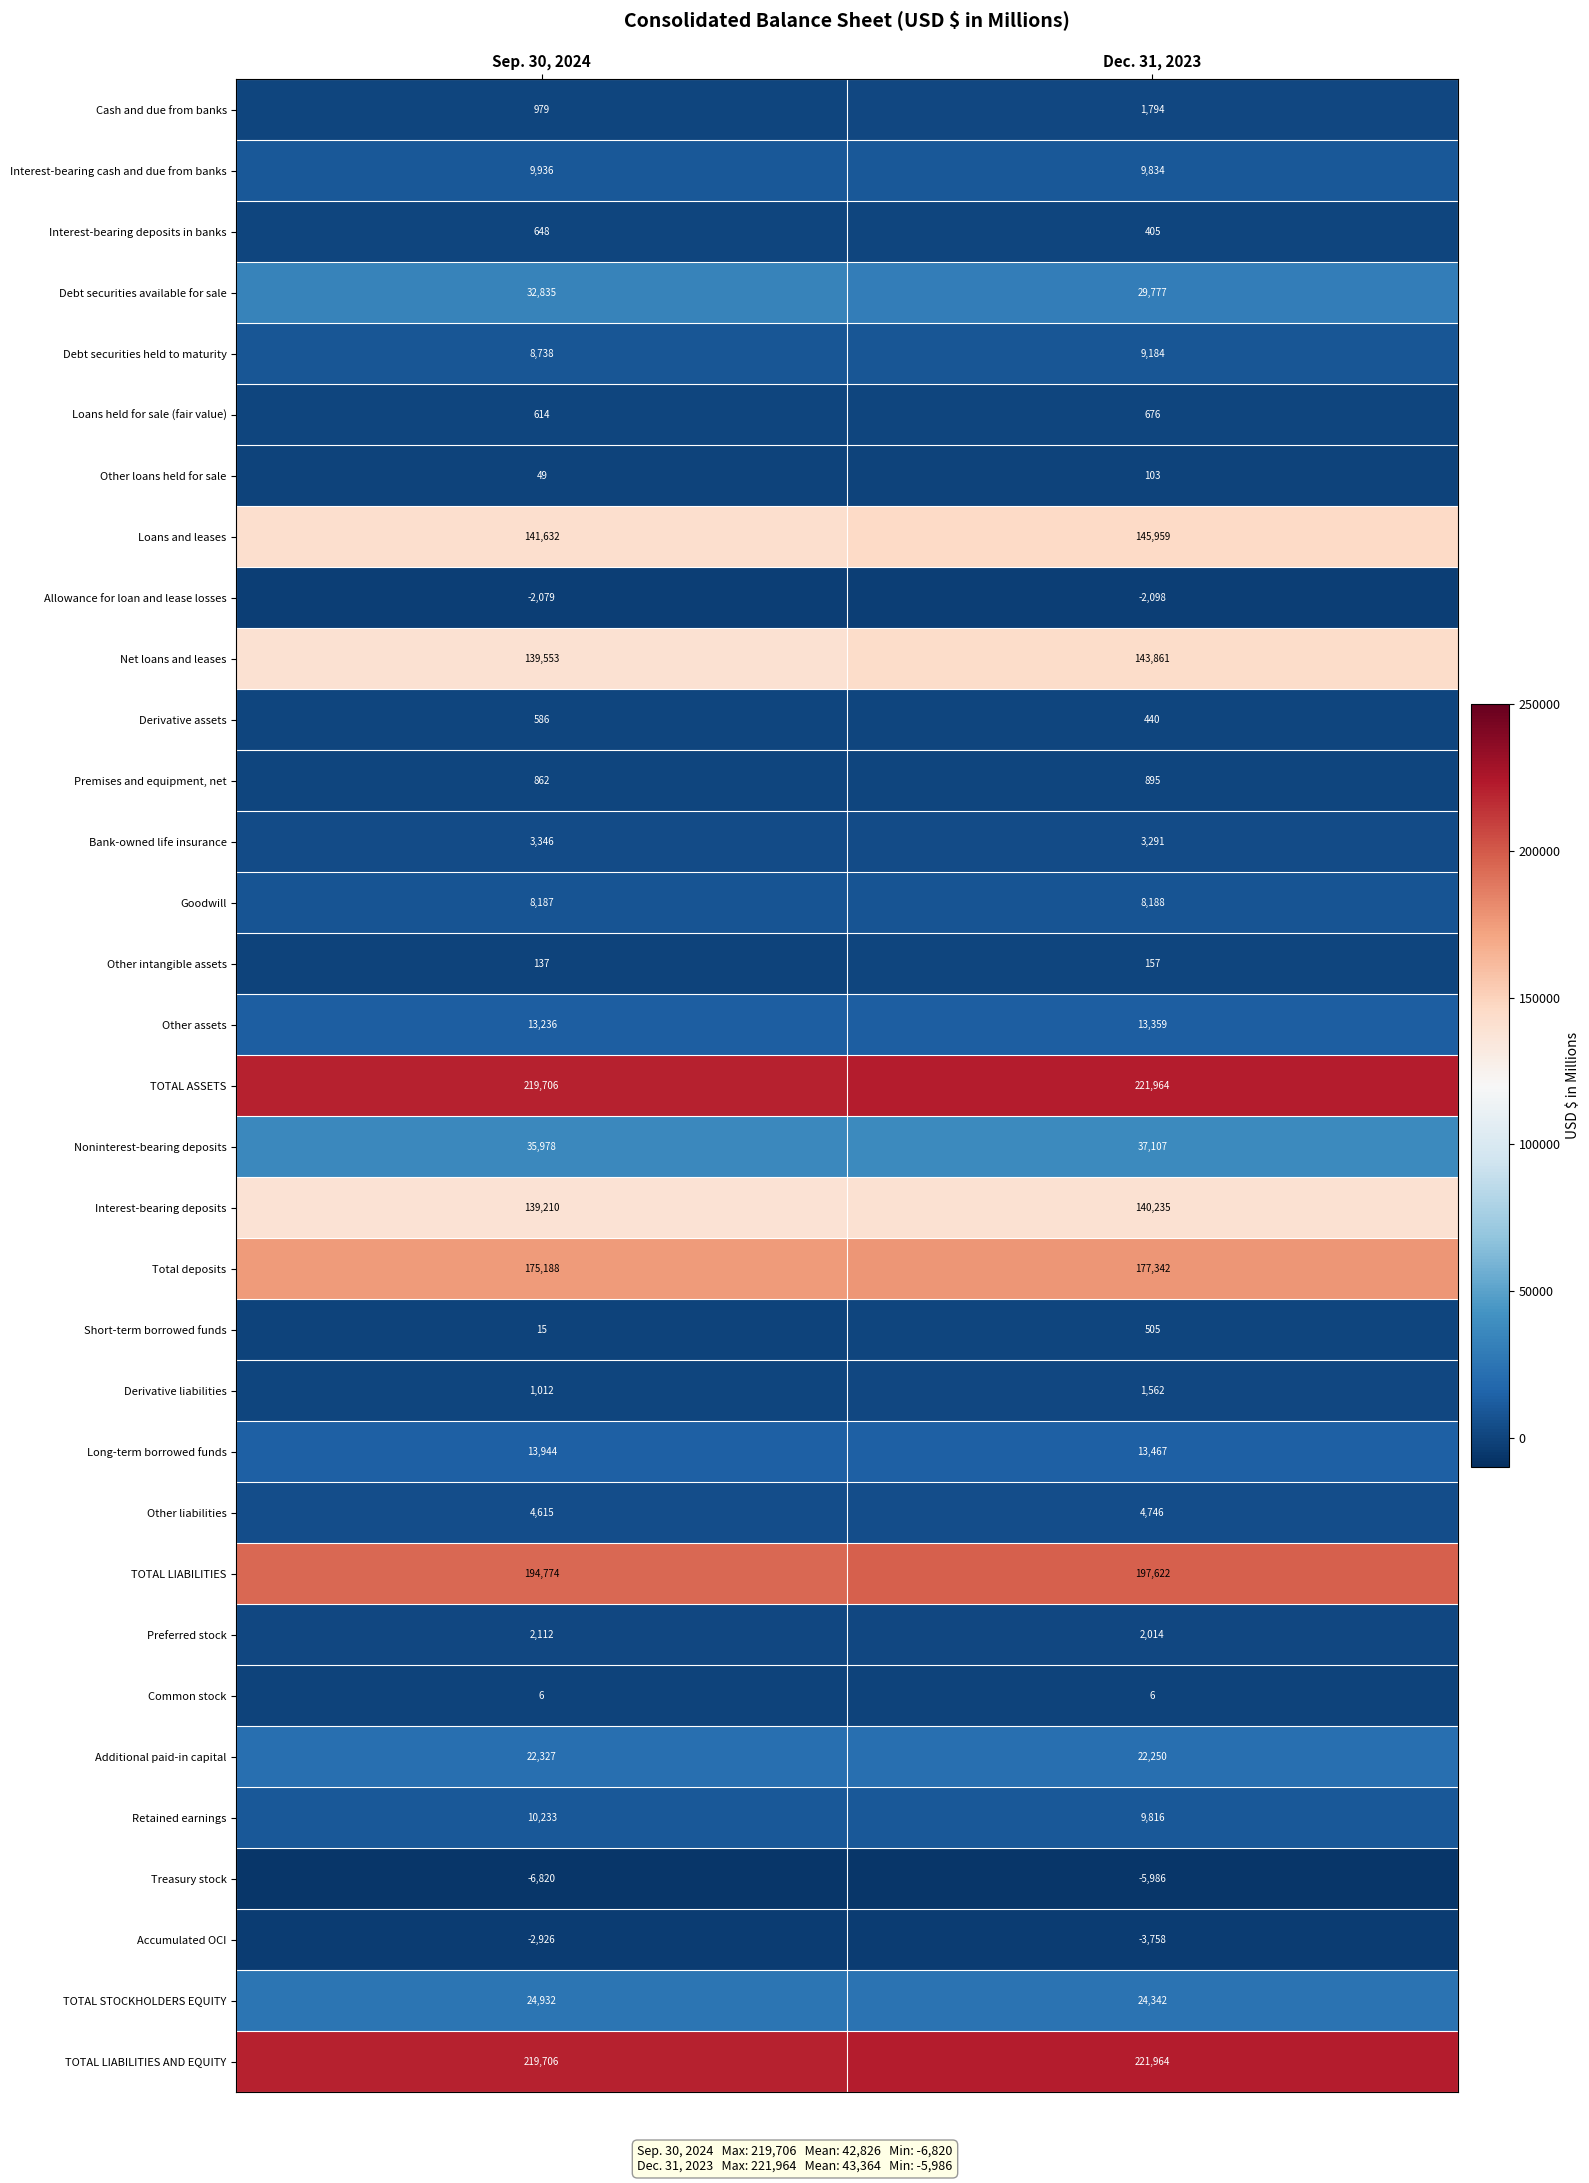

The Other loans held for sale series shows 49 at Sep. 30, 2024. True or false?

True